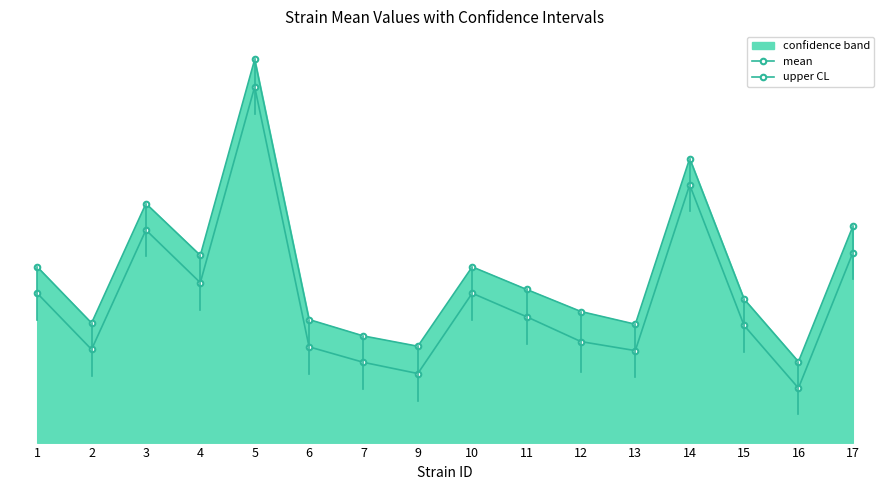

True or false: upper CL and mean intersect in this chart.

False